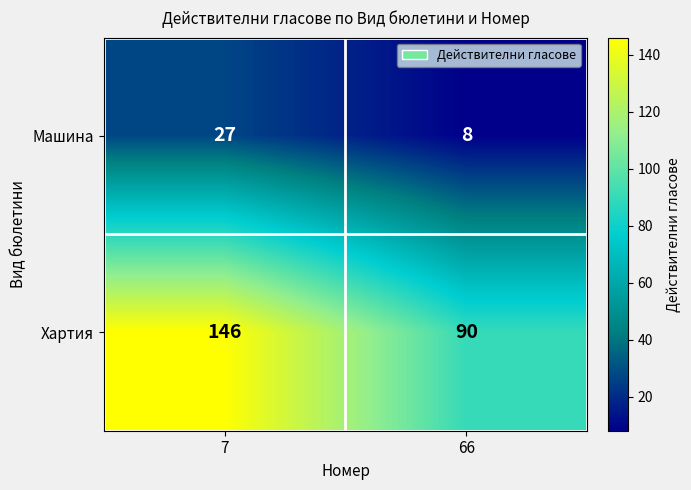

Which series has the largest total across all categories?

Хартия